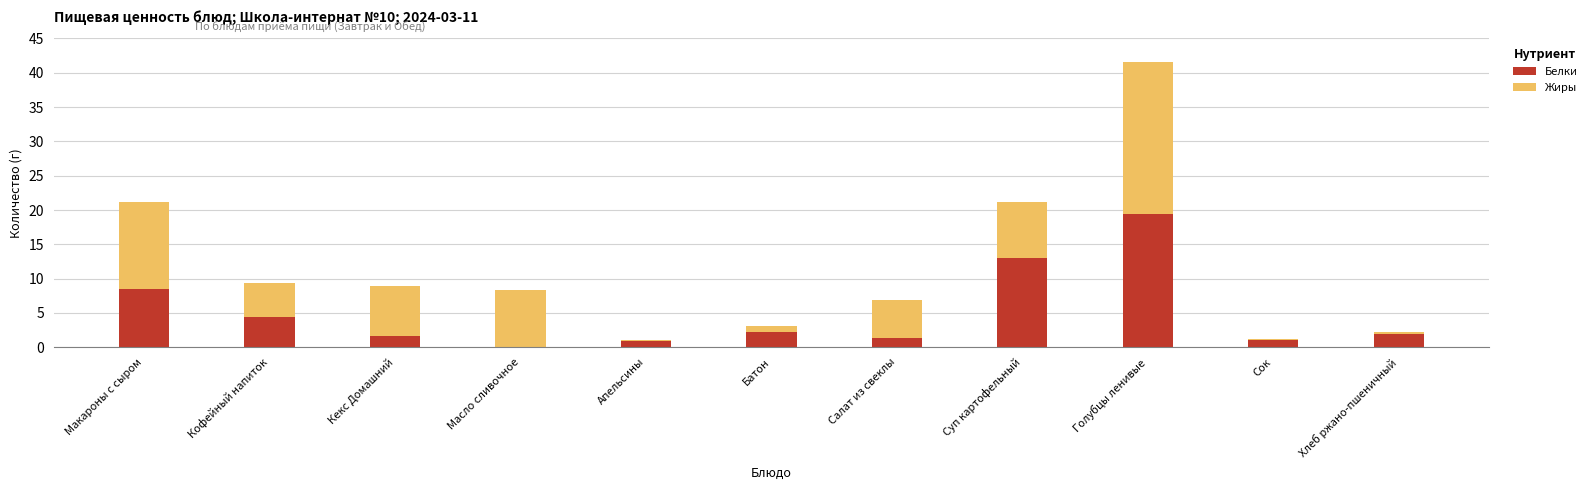

What is the sum of all Белки values?

54.5